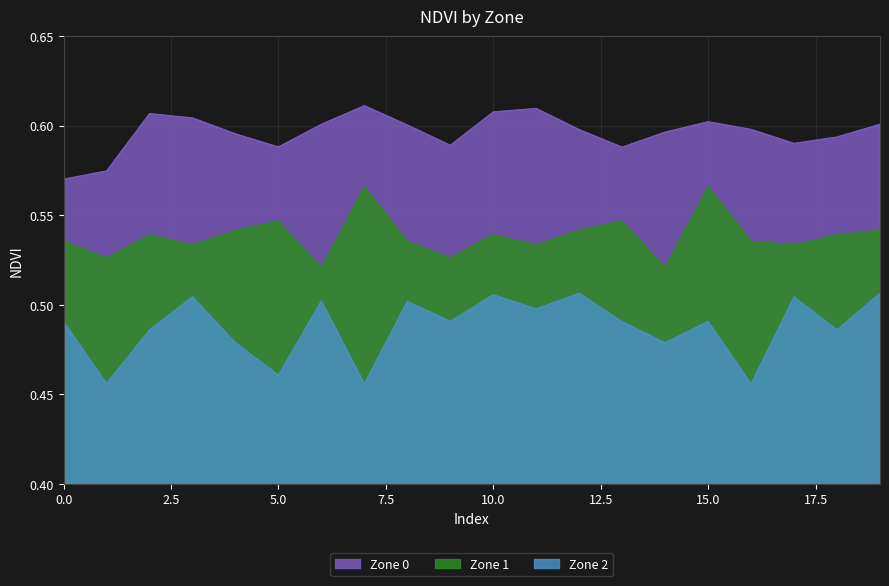

Which label corresponds to the largest value in the chart?

7